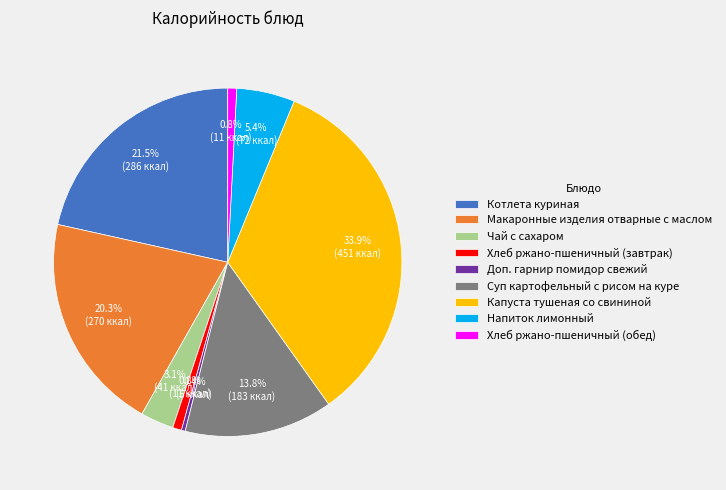

True or false: Хлеб ржано-пшеничный (завтрак) accounts for 1% of the total.

True